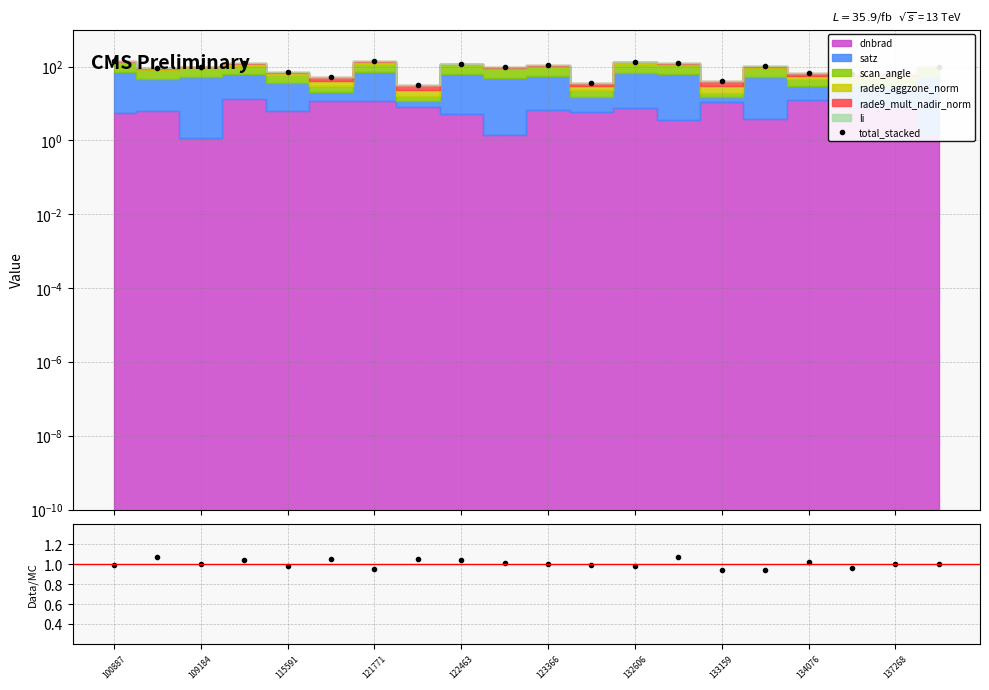

How many lines are shown in the chart?

2